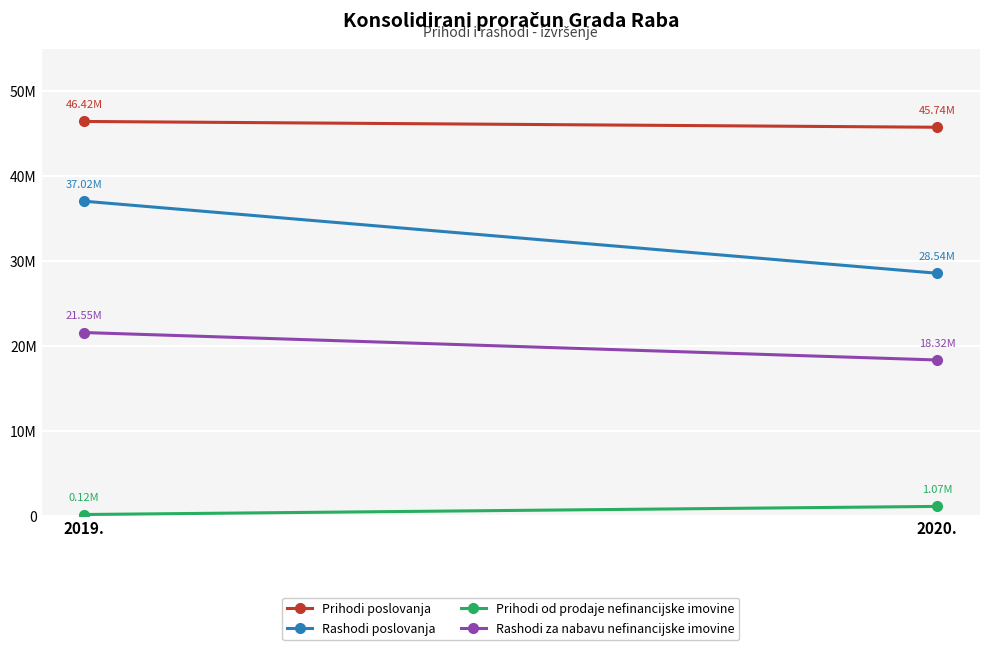

Where does the Rashodi poslovanja series first go above 37023958?

2019.